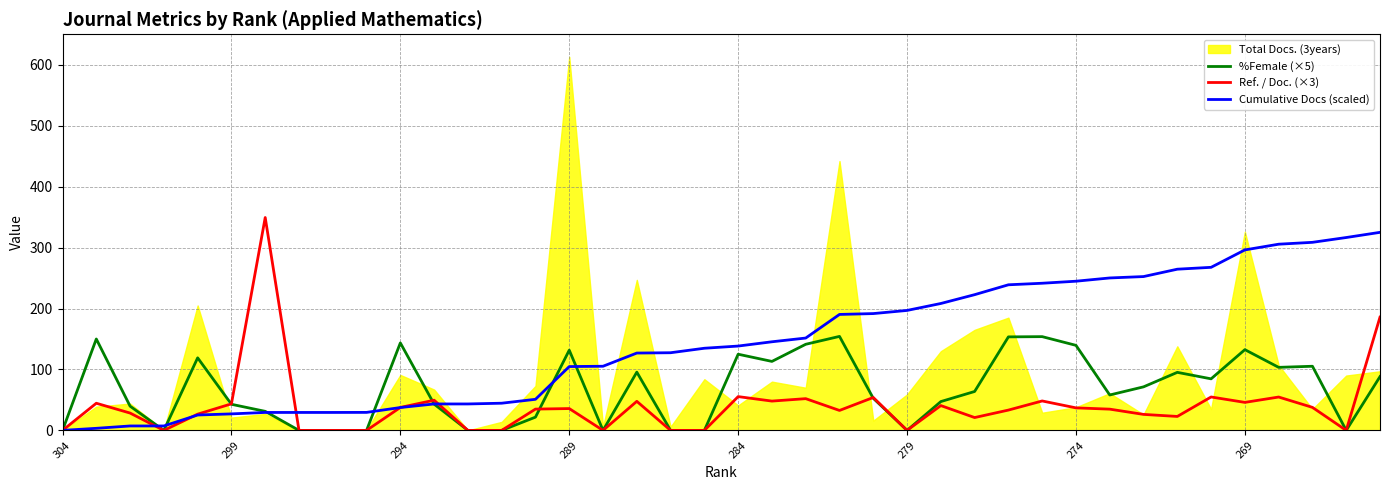

True or false: Cumulative Docs (scaled) and Ref. / Doc. (×3) intersect in this chart.

True